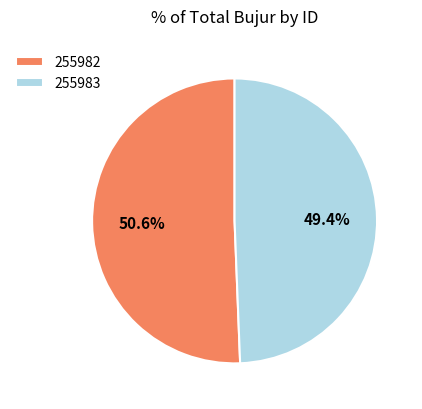

Which category accounts for the majority?

255982